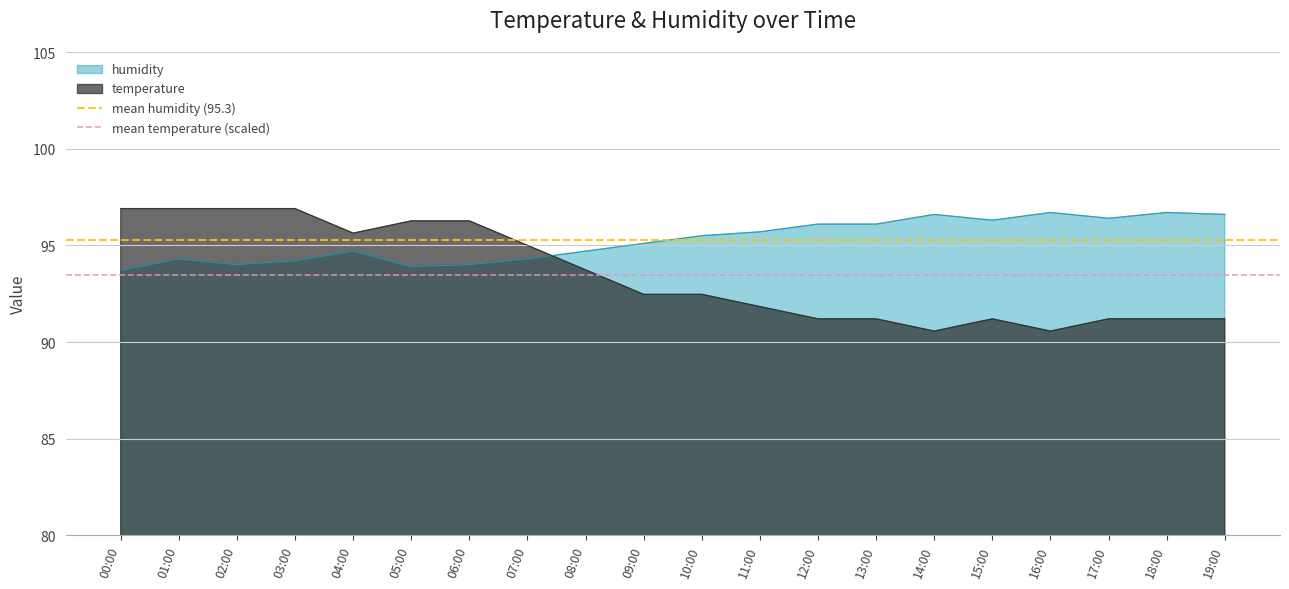

What is the label of the 2nd point from the left?

01:00